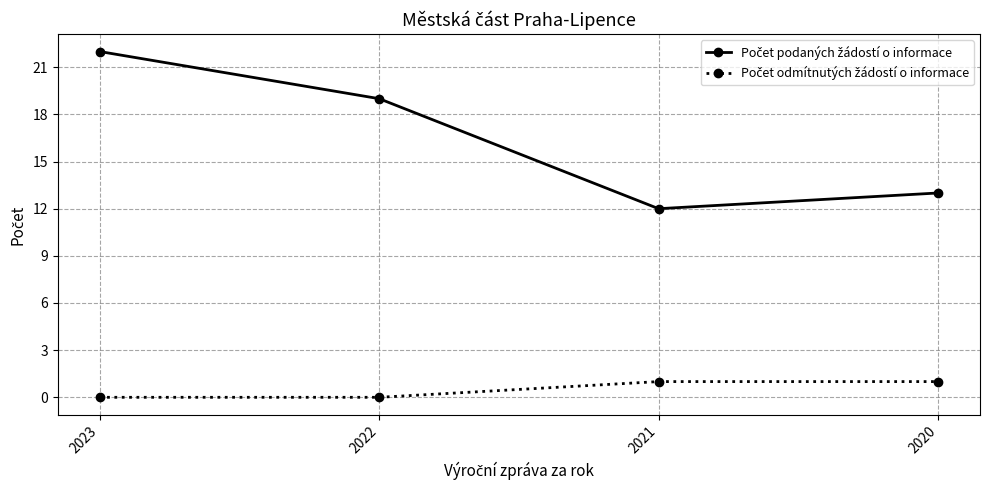

At how many categories does at least one series exceed 6?

4